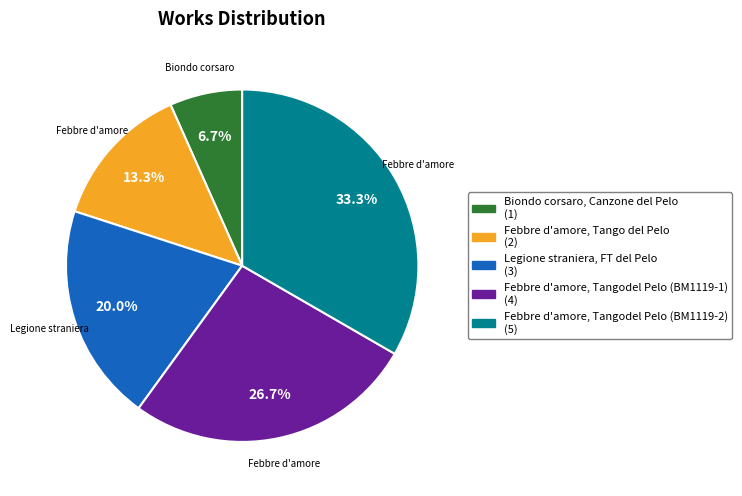

What percentage is NOT represented by Febbre d'amore, Tangodel Pelo (BM1119-1)?

73.3%